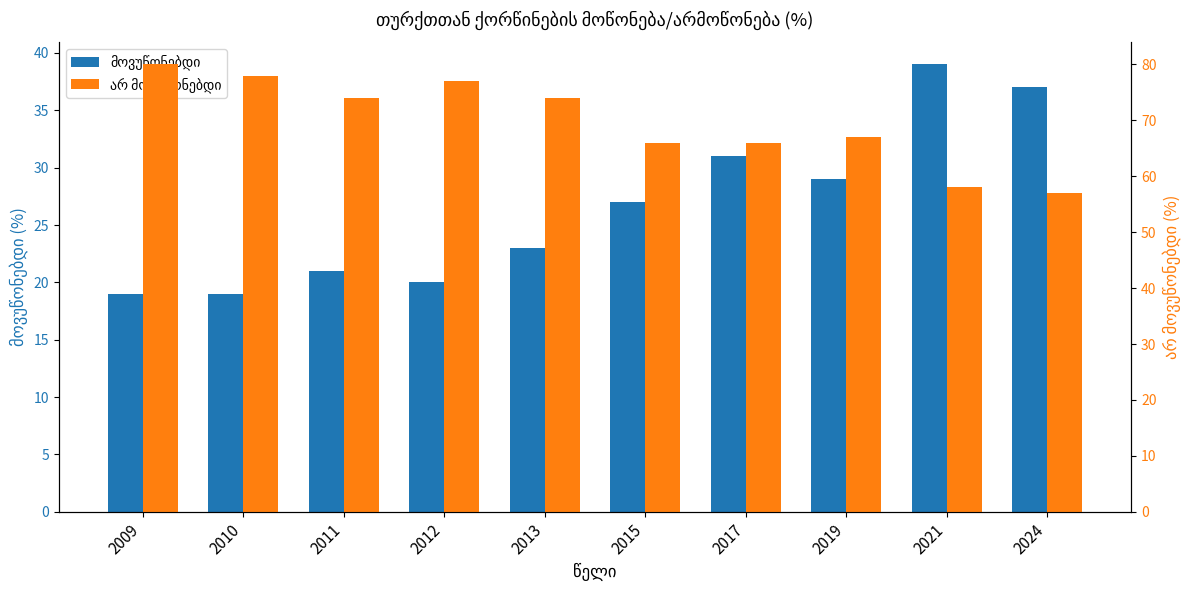

What is the difference between the second highest and second lowest values in the მოვუწონებდი series?

18